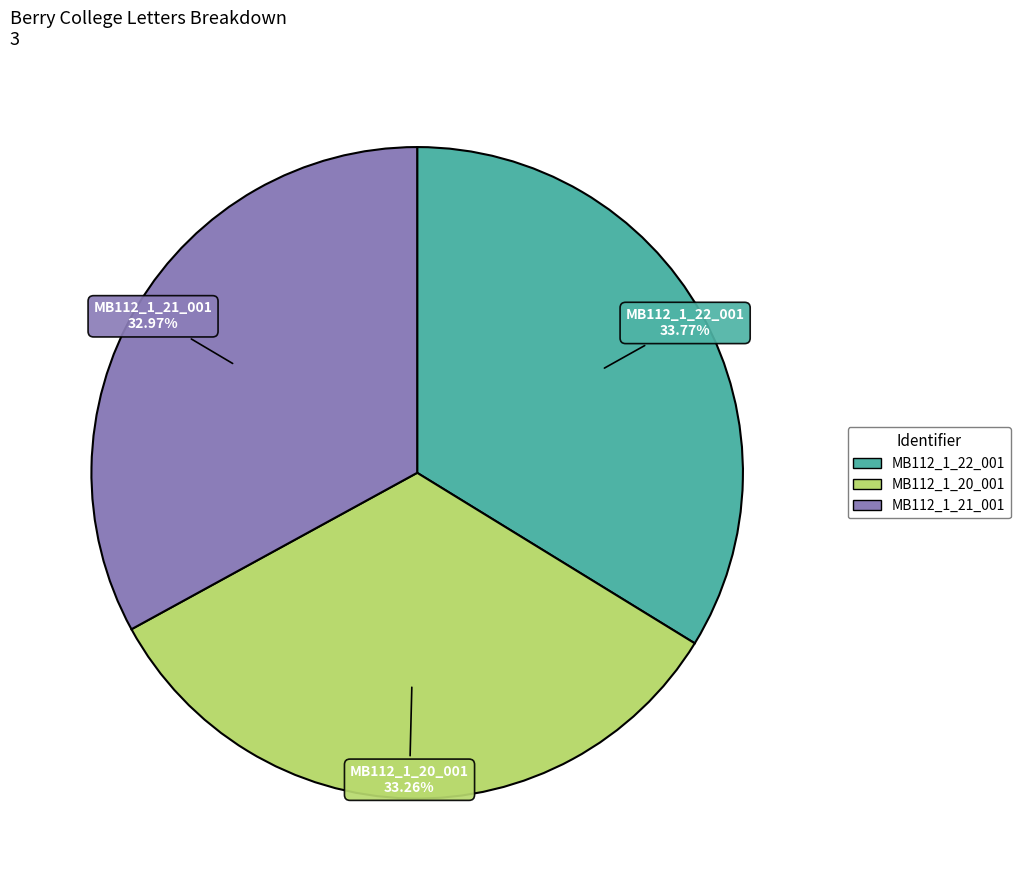

How many slices are in this pie chart?

3